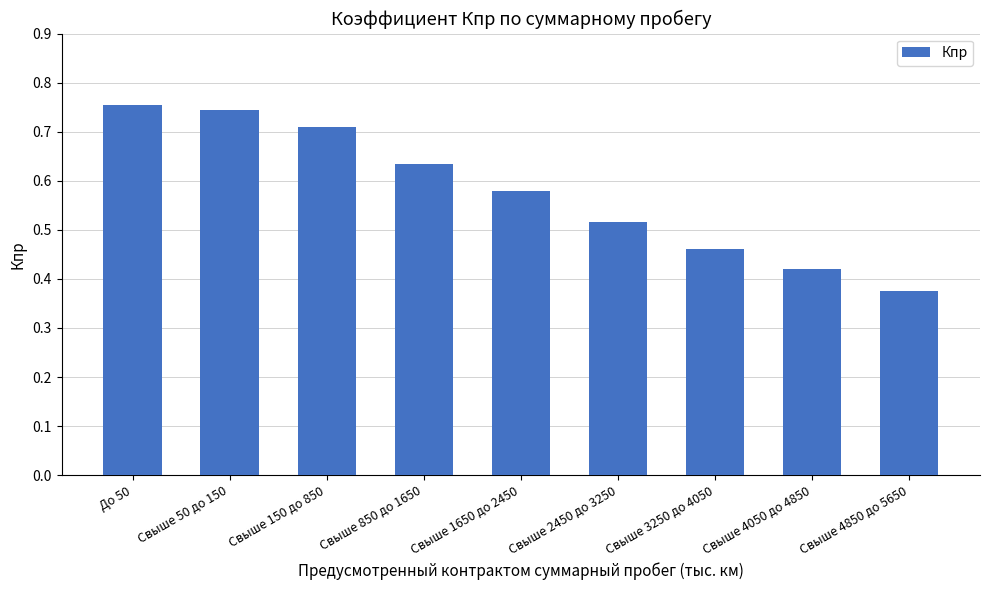

Is it true that the value at Свыше 1650 до 2450 is 0.4?

False